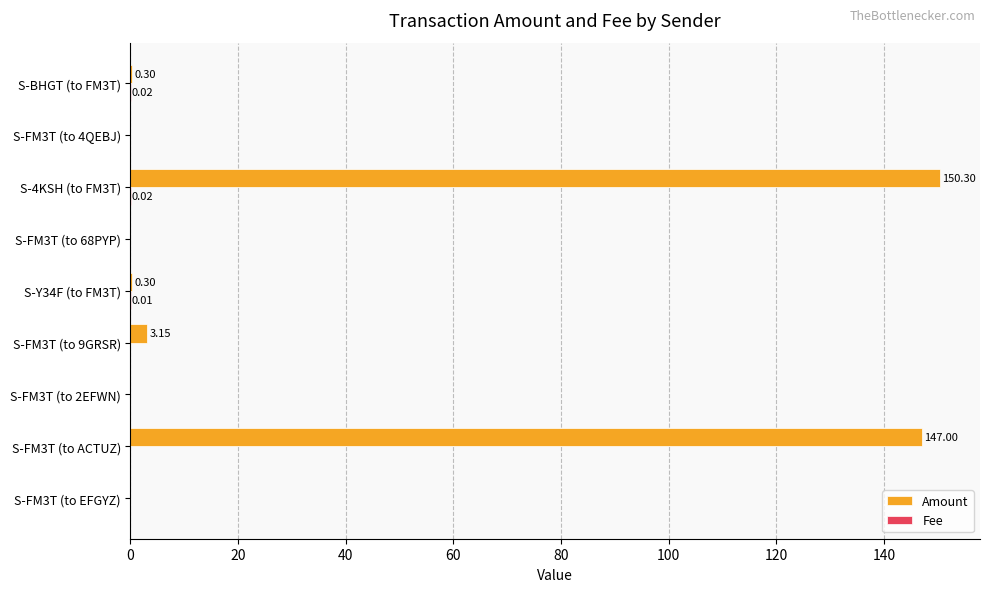

Which series changed the most between S-FM3T (to ACTUZ) and S-BHGT (to FM3T)?

Amount